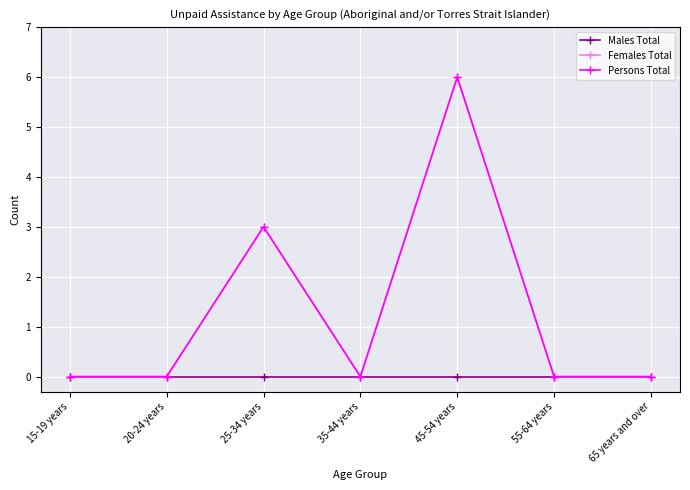

What is the spread (max minus min) of values at 45-54 years?

6